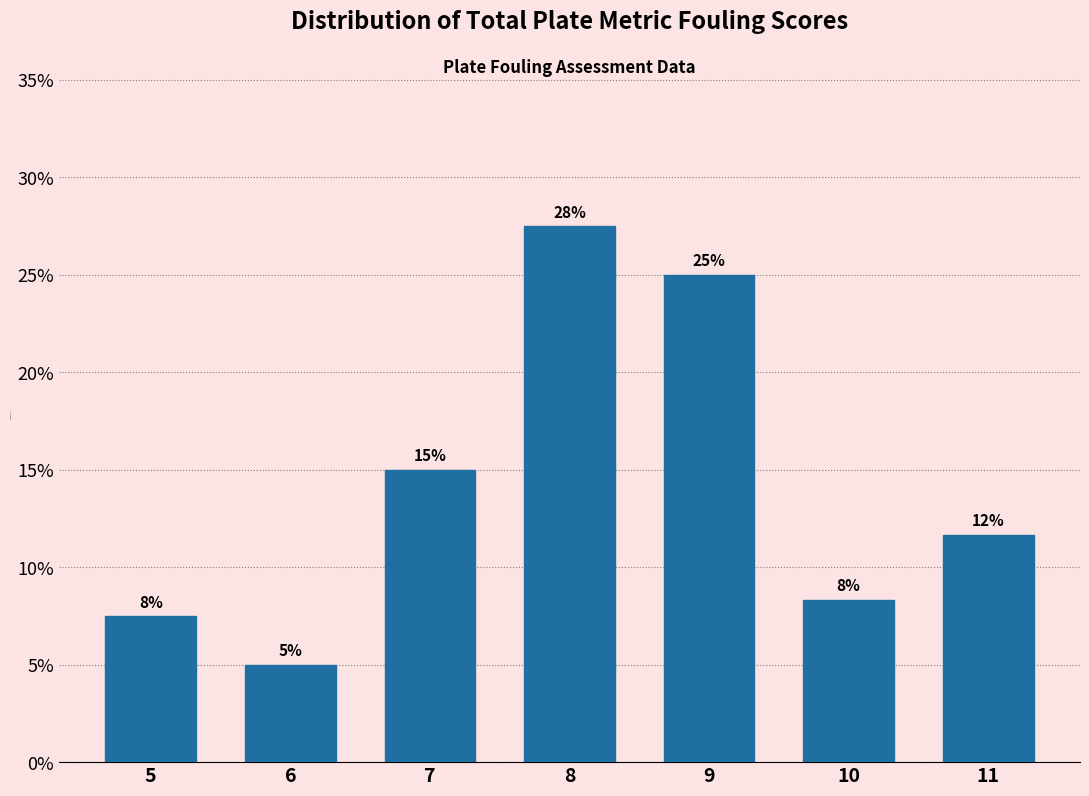

Are the bars horizontal?

No